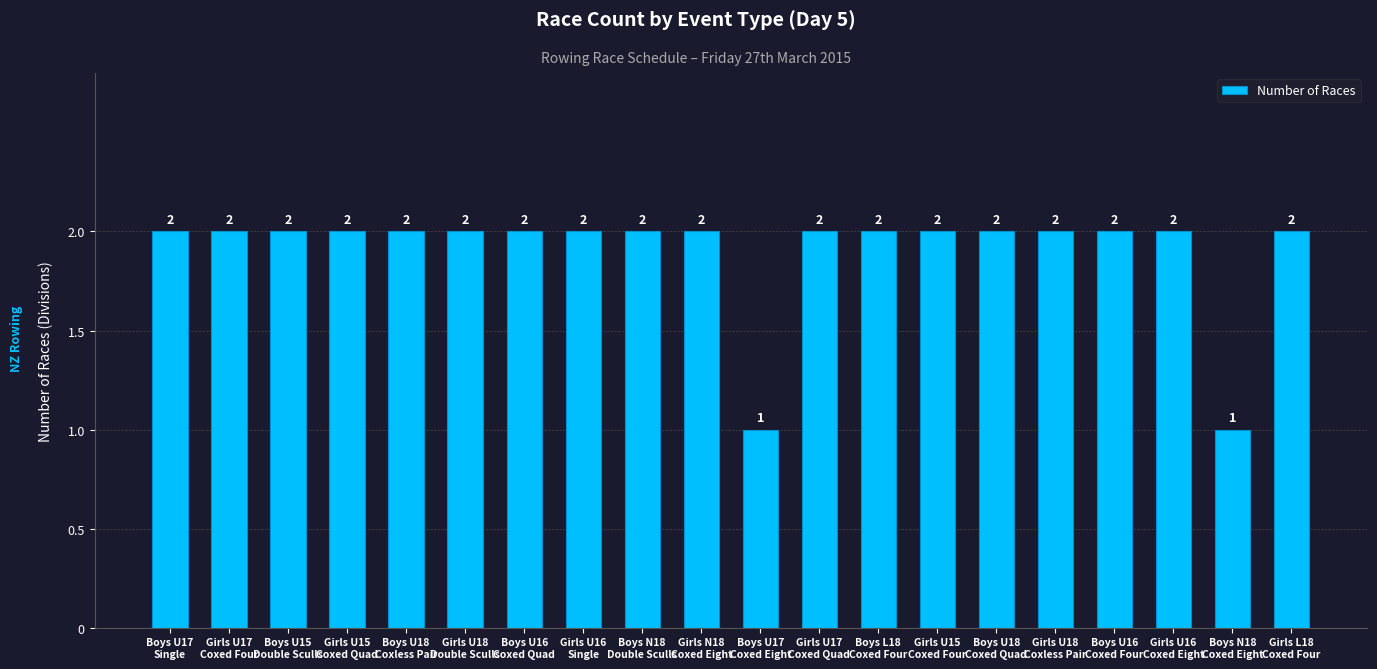

Reading left to right, extract all data points from this chart.

2	2	2	2	2	2	2	2	2	2	1	2	2	2	2	2	2	2	1	2